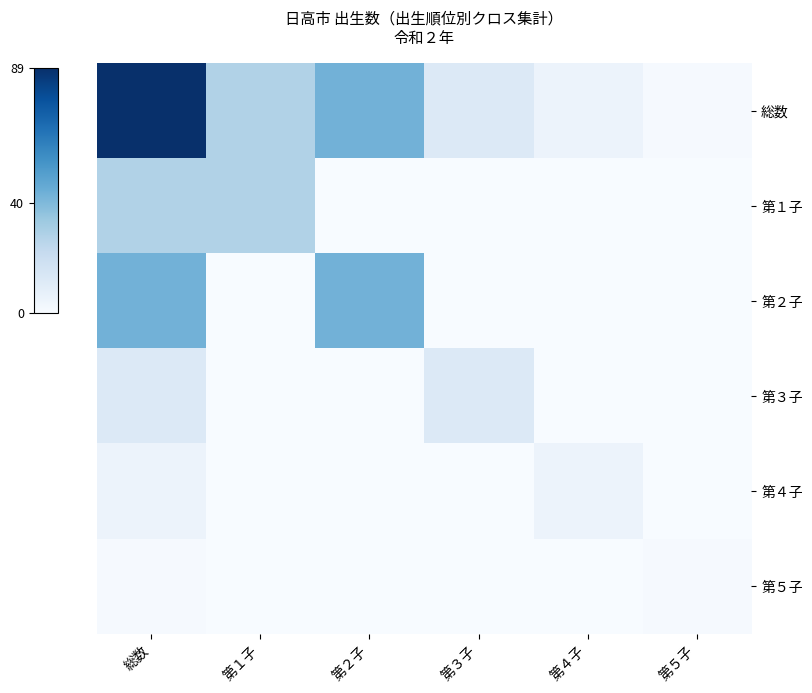

Reading right to left, extract all data points from this chart.

総数: 第５子=1	第４子=5	第３子=12	第２子=43	第１子=28	総数=89
第１子: 第５子=0	第４子=0	第３子=0	第２子=0	第１子=28	総数=28
第２子: 第５子=0	第４子=0	第３子=0	第２子=43	第１子=0	総数=43
第３子: 第５子=0	第４子=0	第３子=12	第２子=0	第１子=0	総数=12
第４子: 第５子=0	第４子=5	第３子=0	第２子=0	第１子=0	総数=5
第５子: 第５子=1	第４子=0	第３子=0	第２子=0	第１子=0	総数=1